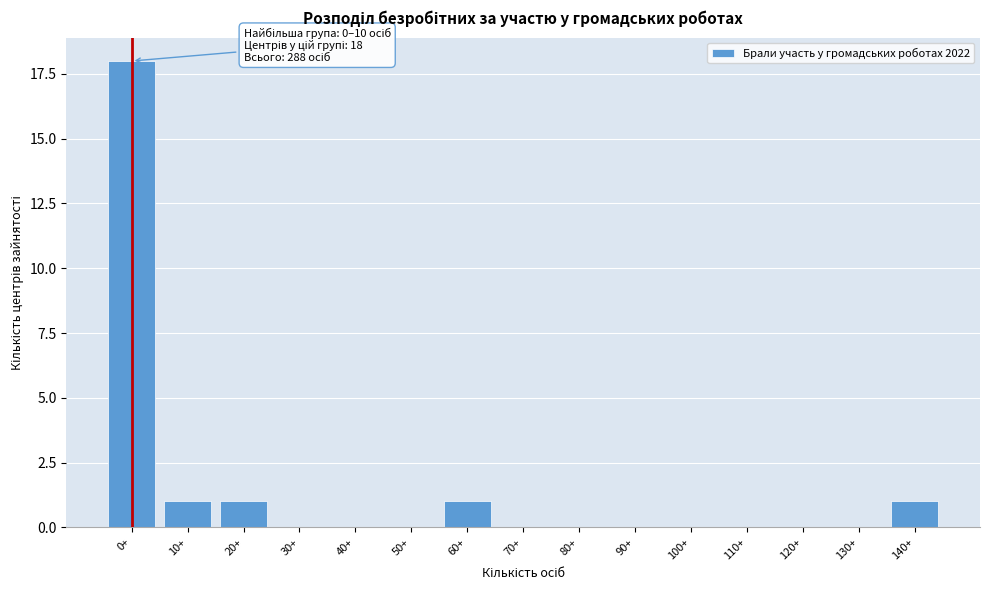

Reading left to right, extract all data points from this chart.

0+=18	10+=1	20+=1	30+=0	40+=0	50+=0	60+=1	70+=0	80+=0	90+=0	100+=0	110+=0	120+=0	130+=0	140+=1